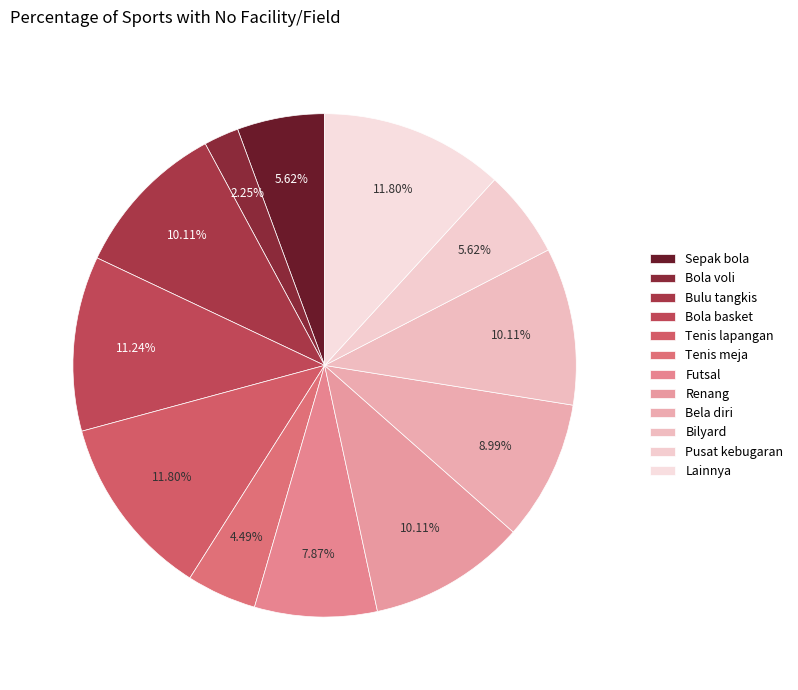

How many segments does this pie chart have?

12